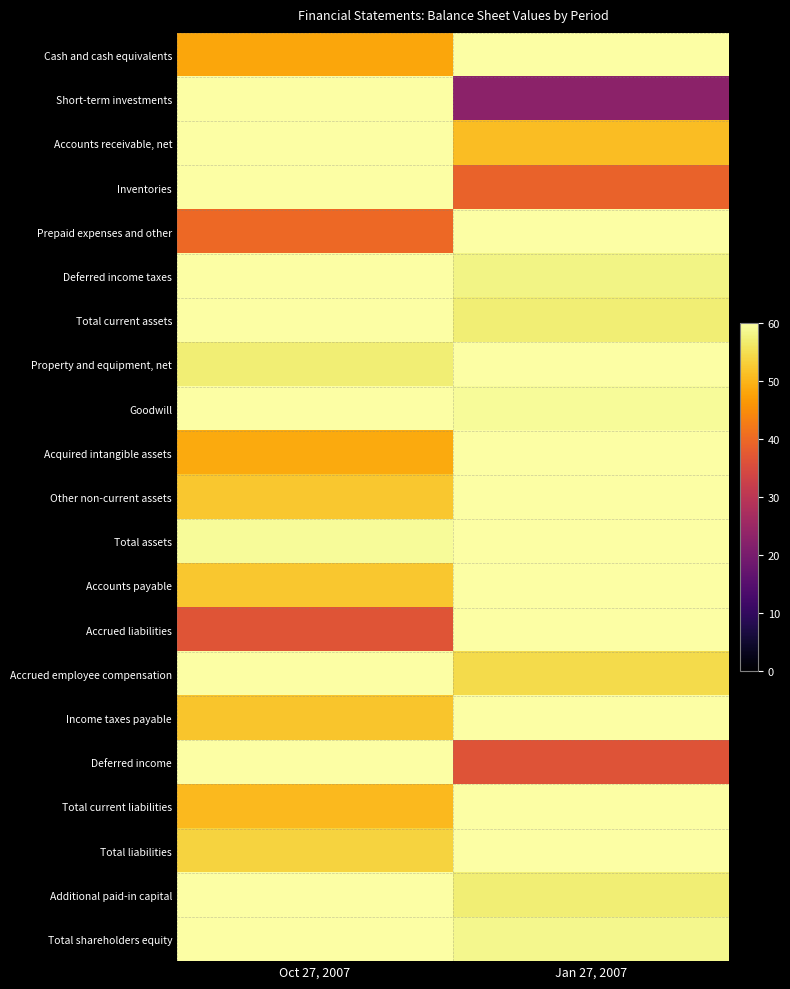

Reading right to left, transcribe all the data shown in this chart.

Cash and cash equivalents: Jan 27, 2007=60.0	Oct 27, 2007=48.1
Short-term investments: Jan 27, 2007=23.0	Oct 27, 2007=60.0
Accounts receivable, net: Jan 27, 2007=51.0	Oct 27, 2007=60.0
Inventories: Jan 27, 2007=38.9	Oct 27, 2007=60.0
Prepaid expenses and other: Jan 27, 2007=60.0	Oct 27, 2007=40.0
Deferred income taxes: Jan 27, 2007=58.0	Oct 27, 2007=60.0
Total current assets: Jan 27, 2007=57.1	Oct 27, 2007=60.0
Property and equipment, net: Jan 27, 2007=60.0	Oct 27, 2007=57.0
Goodwill: Jan 27, 2007=59.1	Oct 27, 2007=60.0
Acquired intangible assets: Jan 27, 2007=60.0	Oct 27, 2007=48.5
Other non-current assets: Jan 27, 2007=60.0	Oct 27, 2007=52.2
Total assets: Jan 27, 2007=60.0	Oct 27, 2007=59.2
Accounts payable: Jan 27, 2007=60.0	Oct 27, 2007=52.2
Accrued liabilities: Jan 27, 2007=60.0	Oct 27, 2007=36.7
Accrued employee compensation: Jan 27, 2007=54.6	Oct 27, 2007=60.0
Income taxes payable: Jan 27, 2007=60.0	Oct 27, 2007=52.0
Deferred income: Jan 27, 2007=36.5	Oct 27, 2007=60.0
Total current liabilities: Jan 27, 2007=60.0	Oct 27, 2007=50.6
Total liabilities: Jan 27, 2007=60.0	Oct 27, 2007=53.6
Additional paid-in capital: Jan 27, 2007=57.1	Oct 27, 2007=60.0
Total shareholders equity: Jan 27, 2007=58.6	Oct 27, 2007=60.0